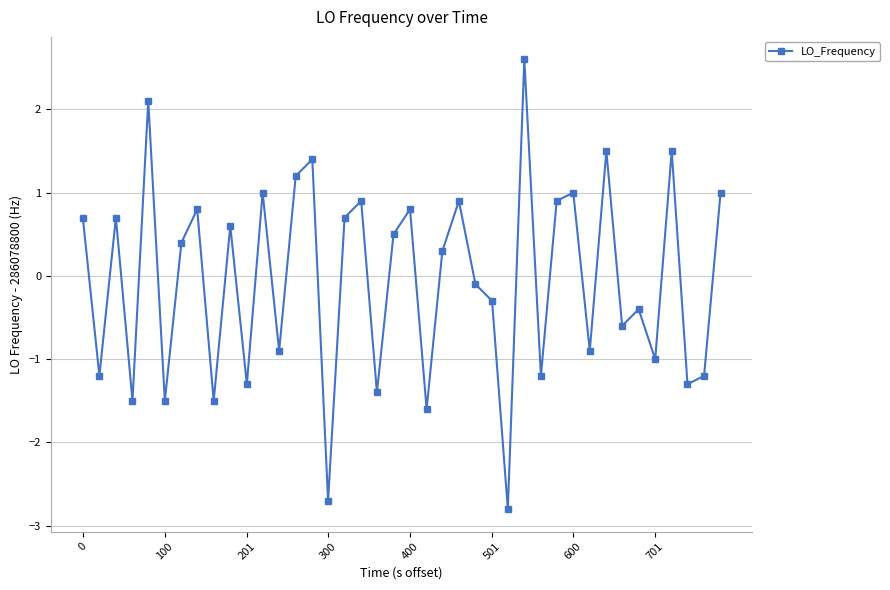

How many data points are above 0?

21